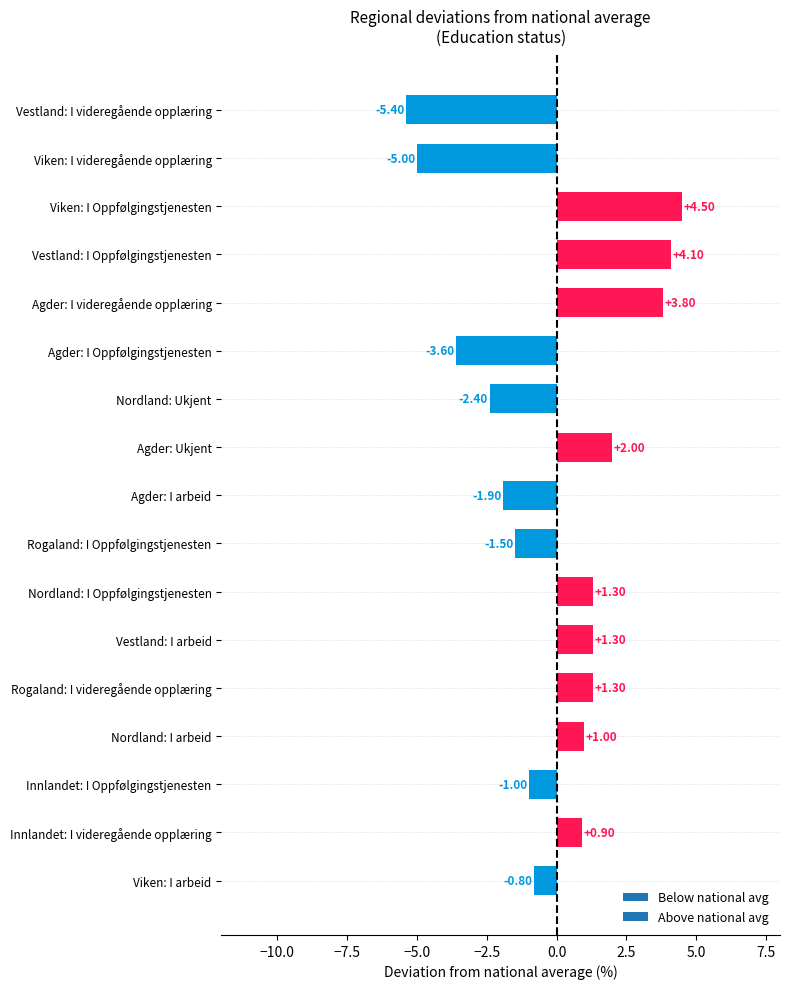

What is the difference between the maximum and second lowest values?

9.5